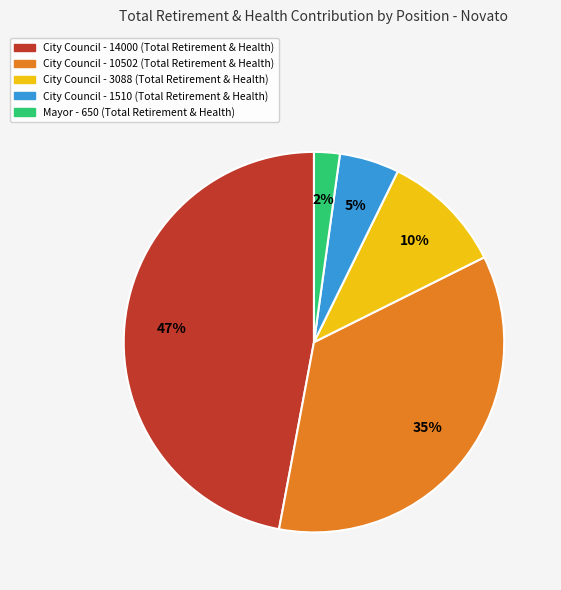

Does any single category account for the majority?

No